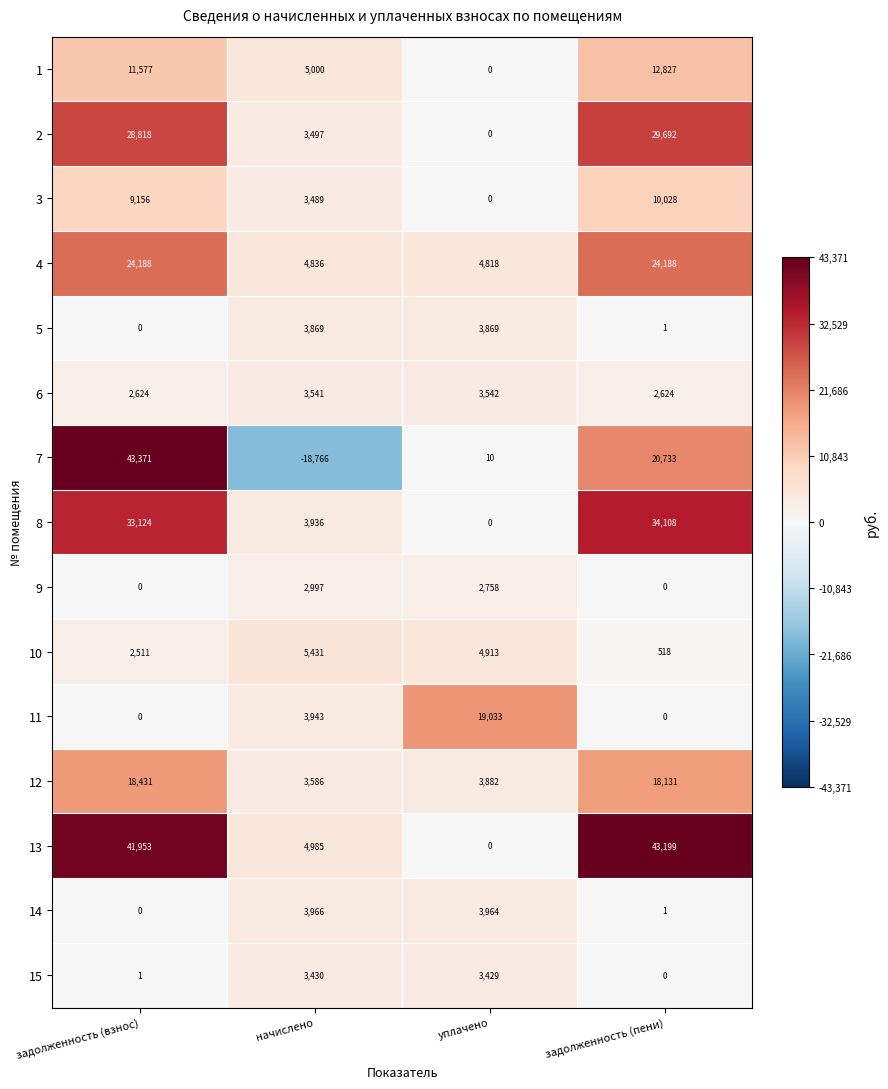

What is the minimum value for 10?

518